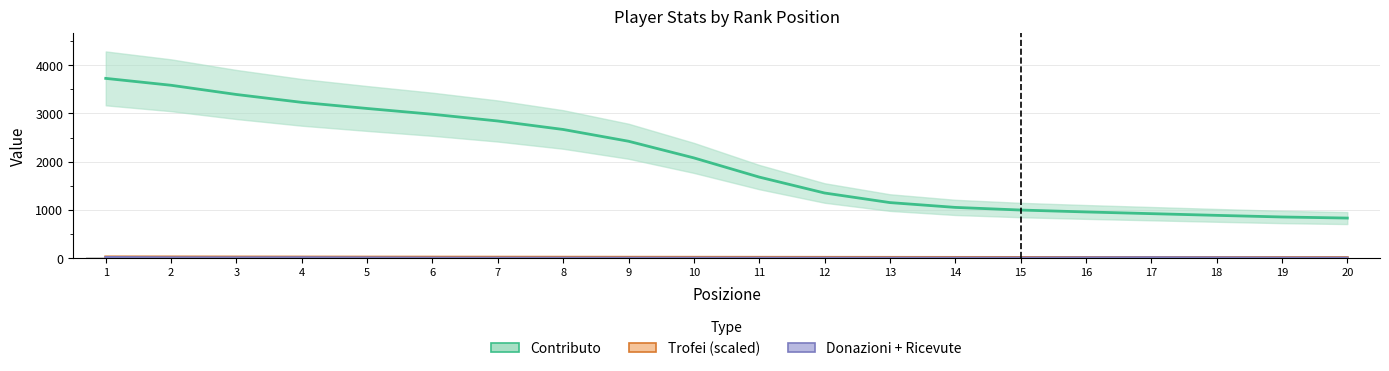

What is the difference between the maximum and minimum values in the Donazioni + Ricevute series?

12.9